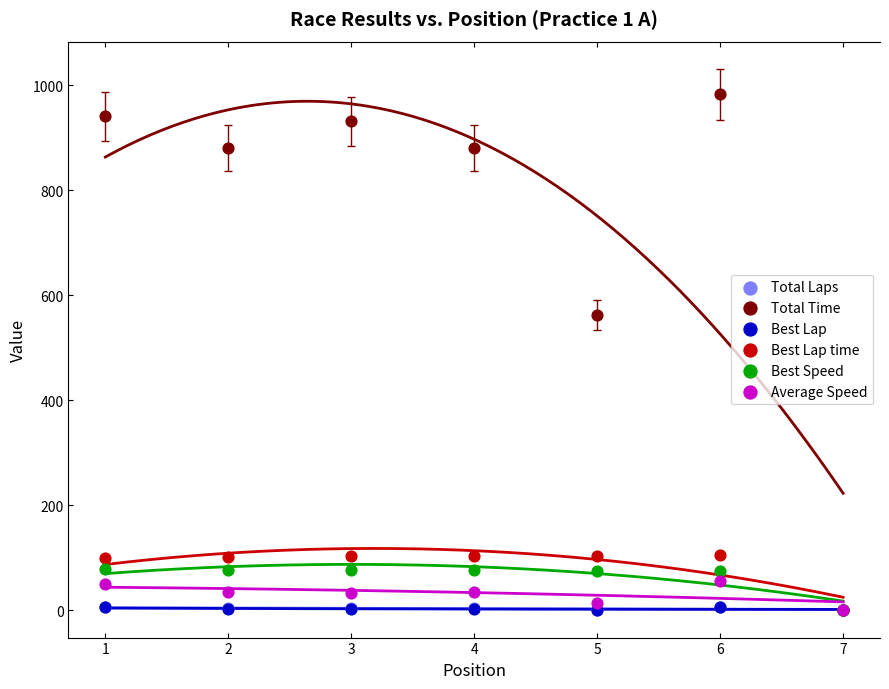

What are all the series names shown in the legend?

Total Laps, Total Time, Best Lap, Best Lap time, Best Speed, Average Speed